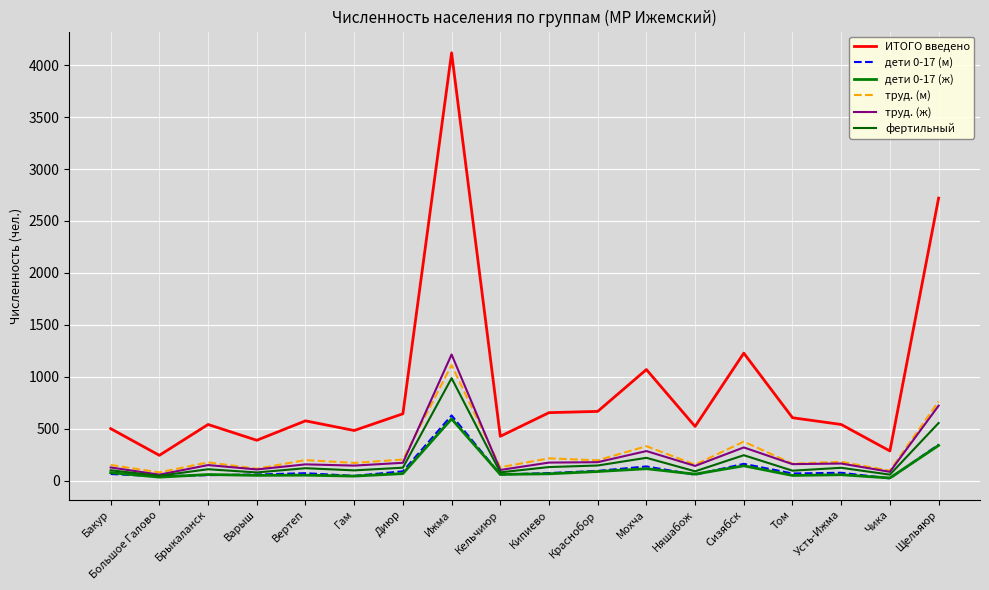

Where is фертильный nearest to the value 516?

Щельяюр